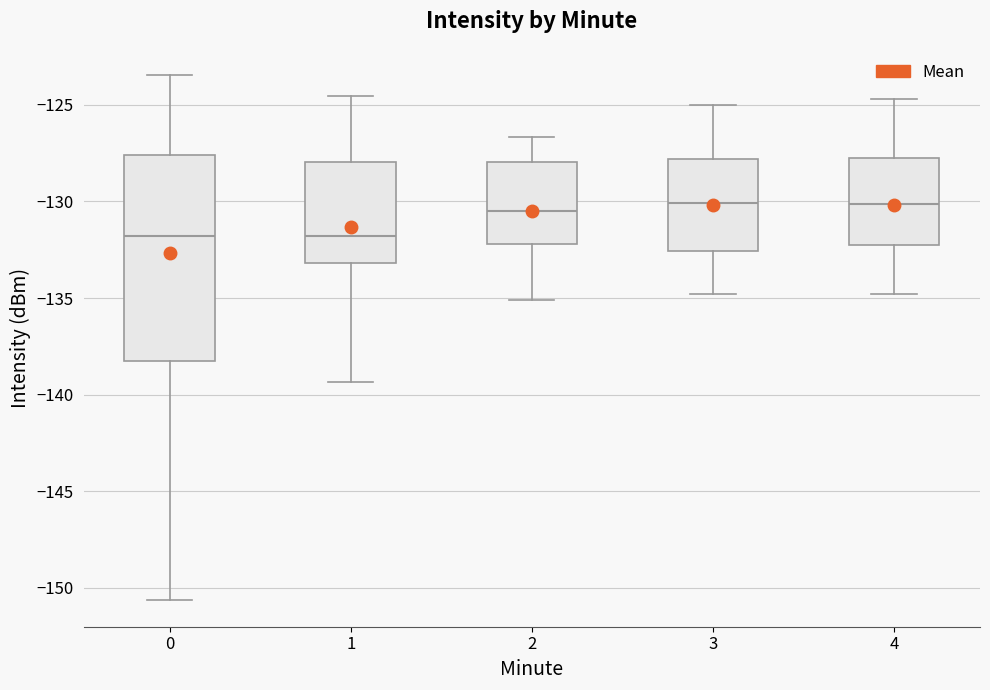

Where is the lower edge of the box at x = 0 on the y-axis? The values are not printed on the chart, so give them approximately, as read against the axis.

-138.5